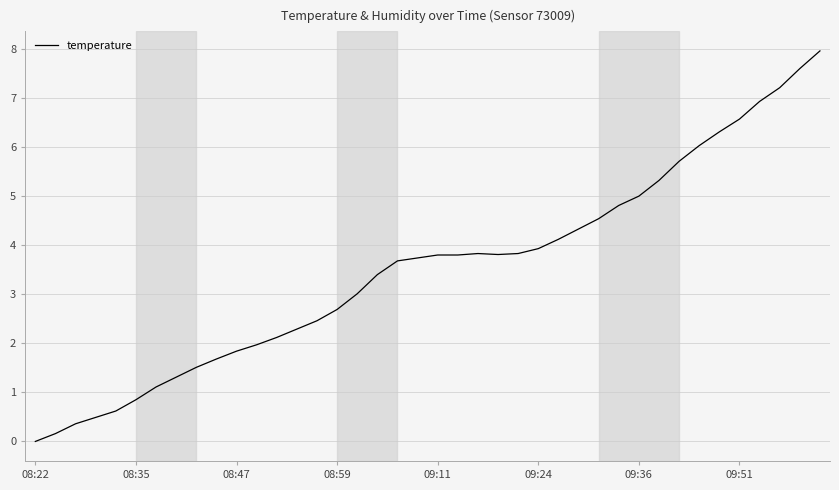

What is the maximum value shown in the chart?

8.0